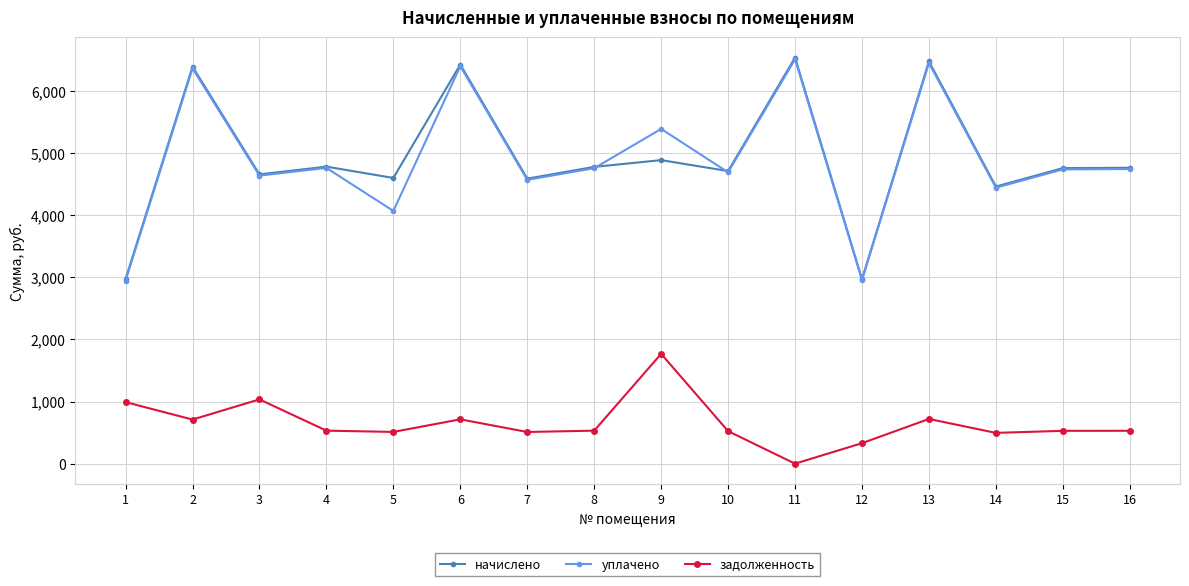

At which category does начислено reach its first local peak?

2